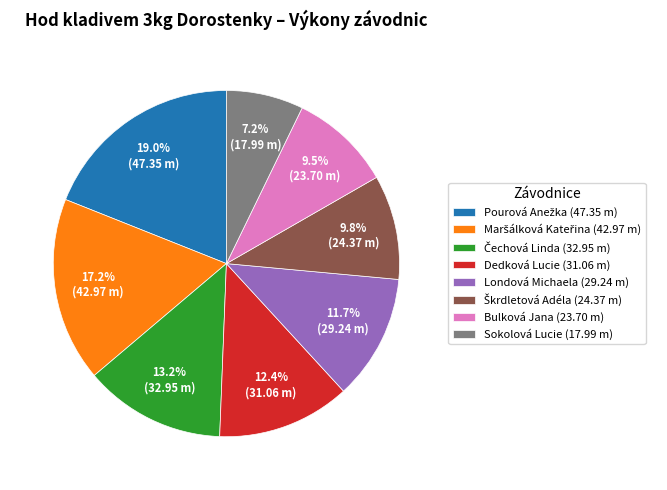

Approximately how many times larger is the value at Londová Michaela (29.24 m) compared to Bulková Jana (23.70 m)?

1.2